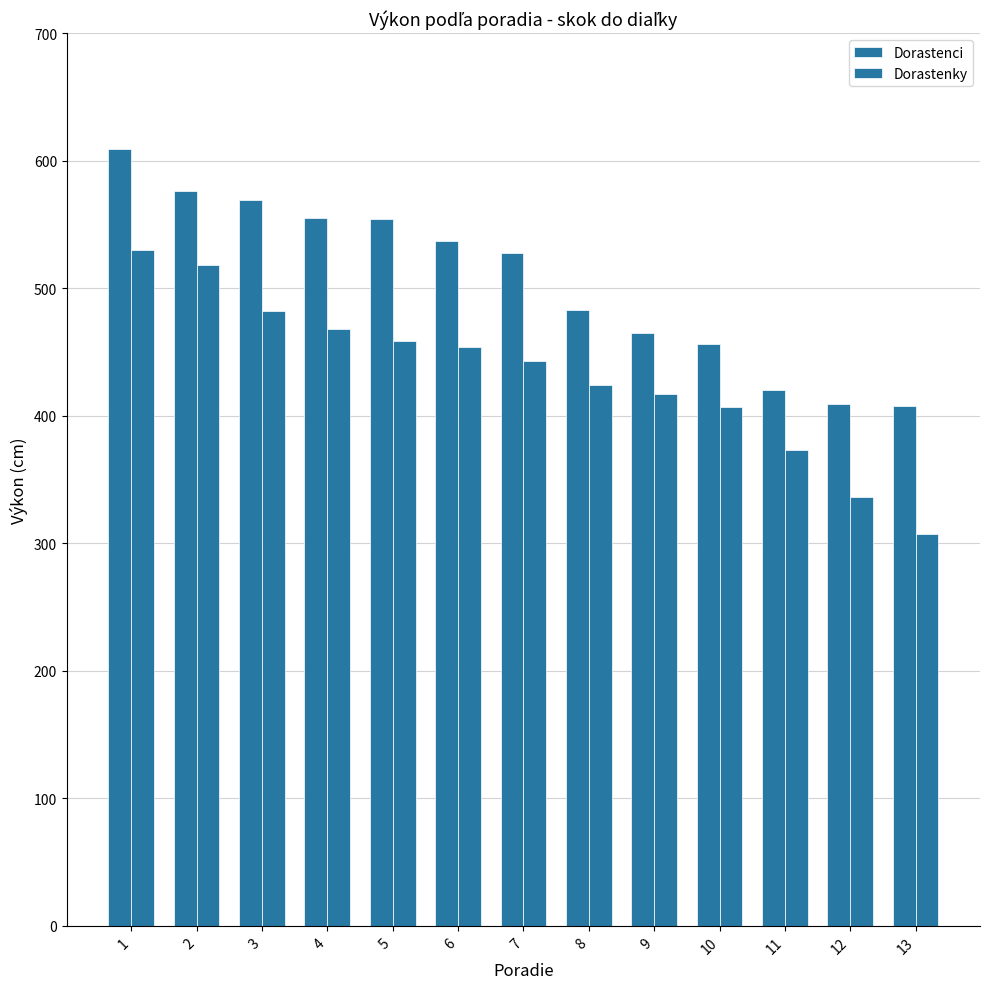

What is the value of the Dorastenky bar at the 9th from the left?

417